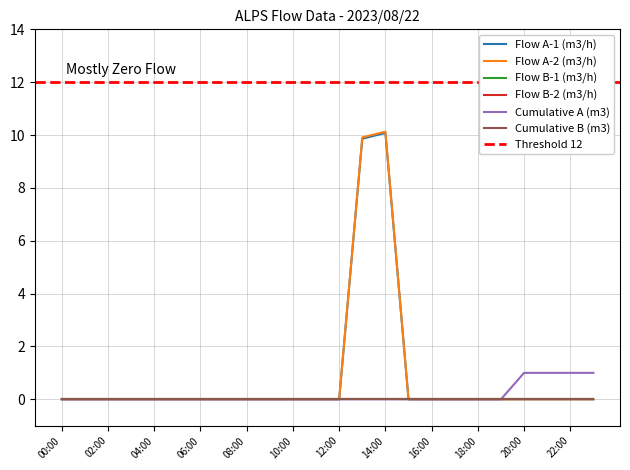

How many interior local peaks does the Flow A-2 (m3/h) series have?

1